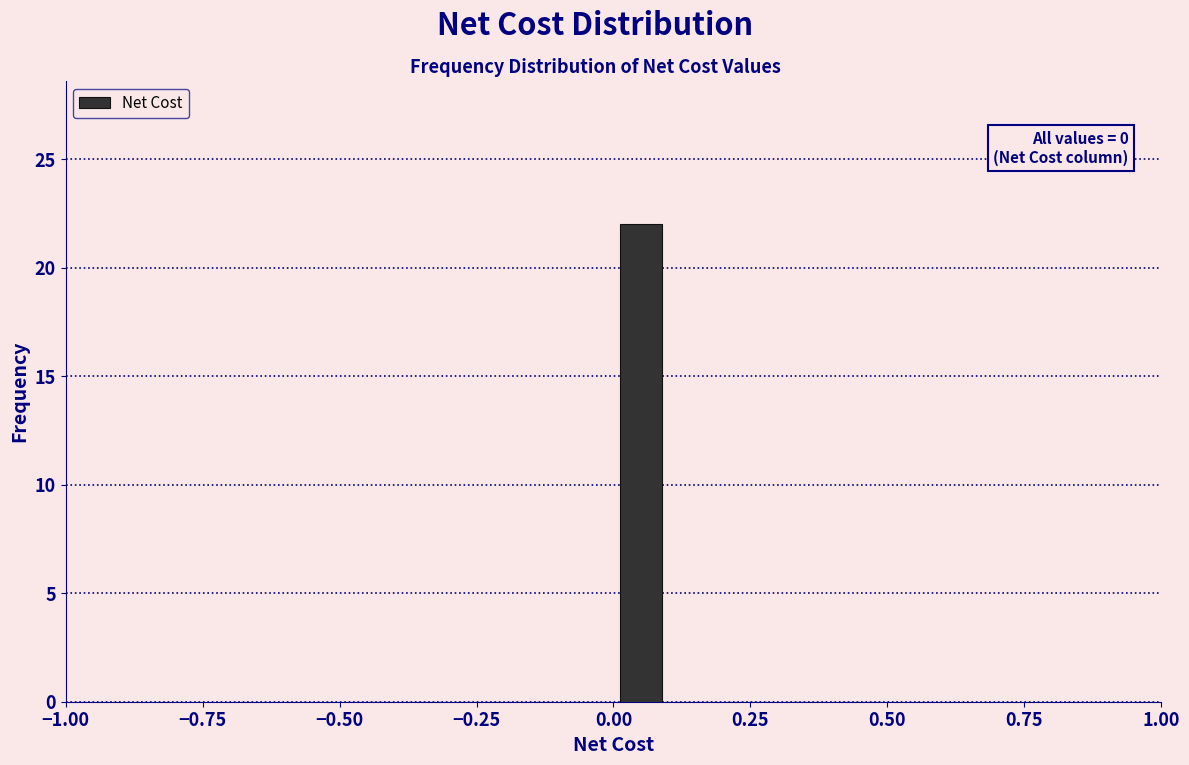

Around what value on the x-axis is the tallest bar? Give the approximate position of its centre, as read against the axis.

0.05